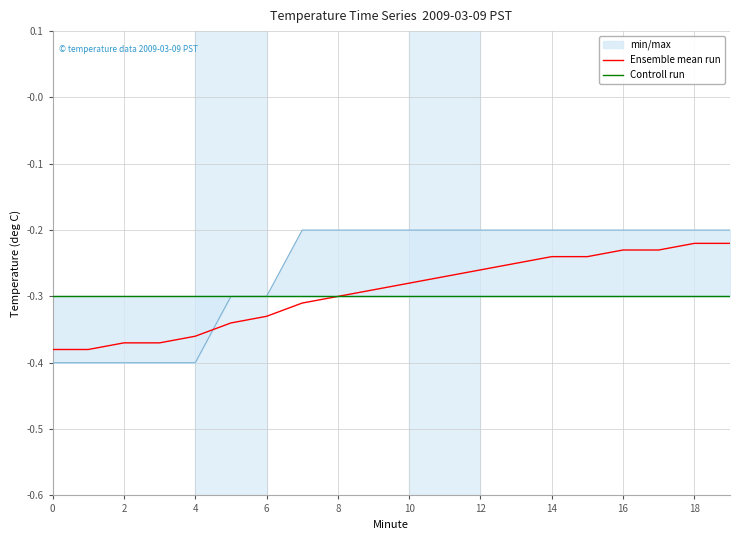

What is the difference between the second highest and second lowest values in the Ensemble mean run series?

0.2